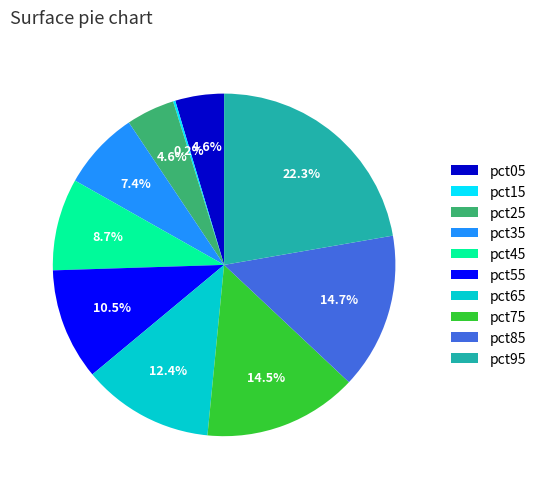

Does pct65 account for over 50% of the chart?

No